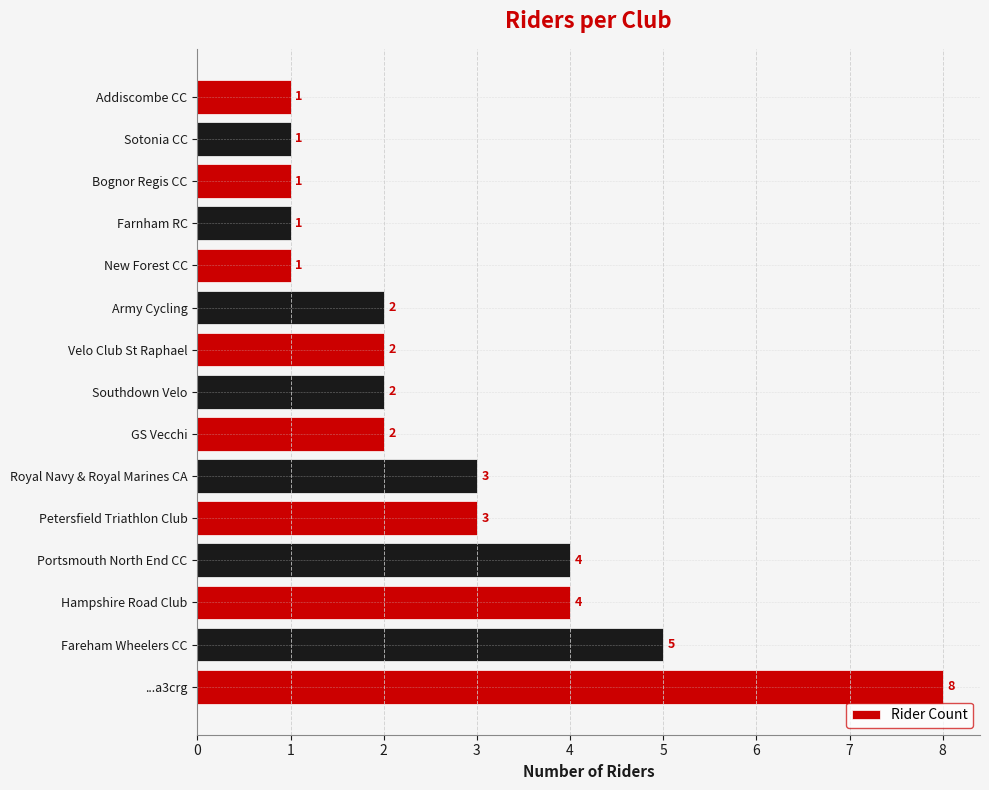

What is the sum of the values at Royal Navy & Royal Marines CA and Fareham Wheelers CC?

8